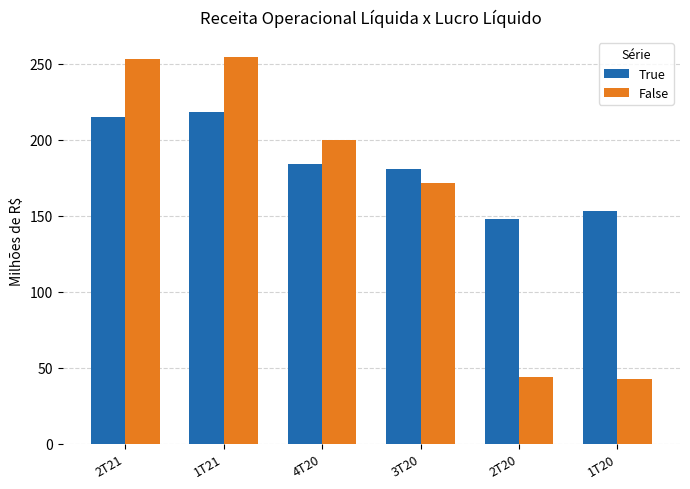

The value of True at 2T20 is 148.0. True or false?

True